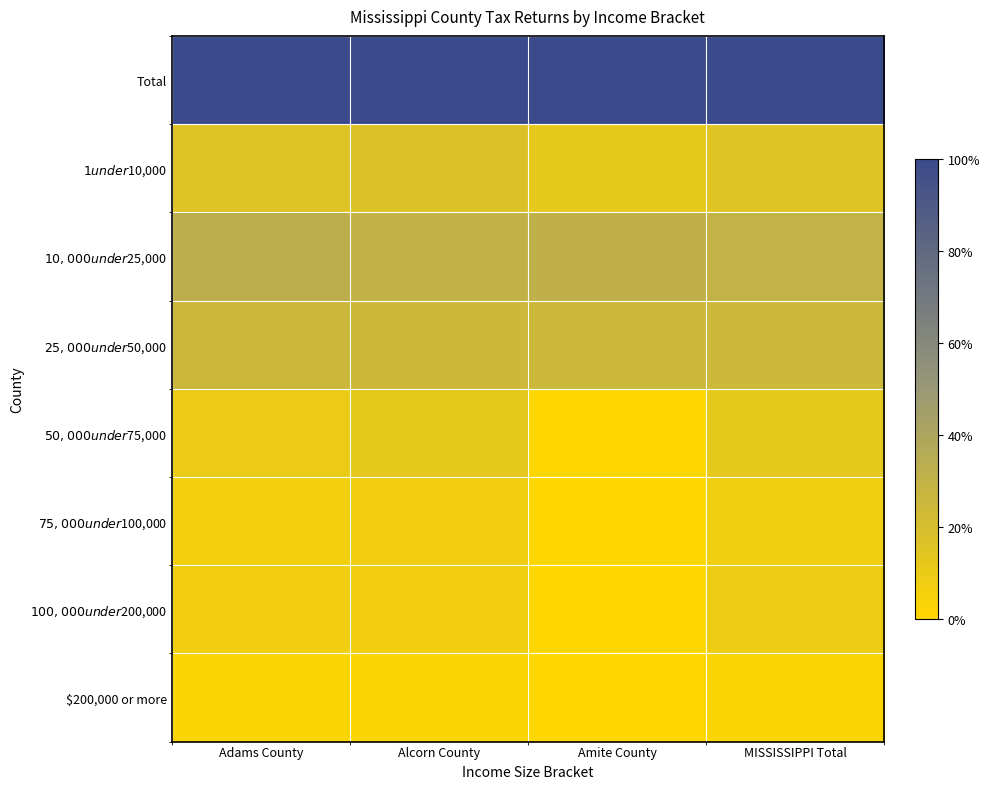

At how many categories does at least one series exceed 0?

4